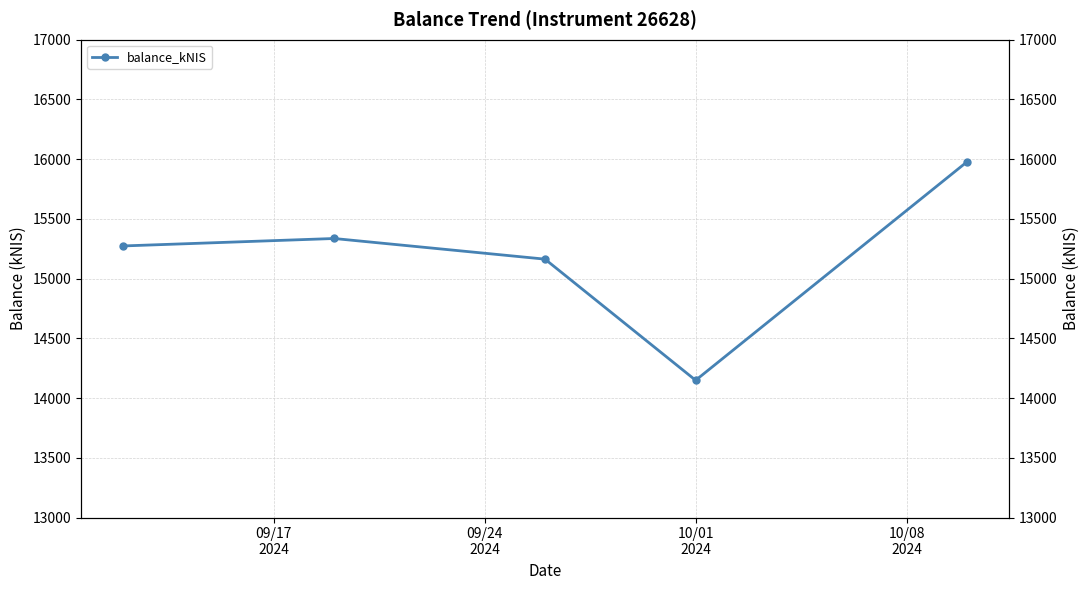

What is the average value?

15179.5